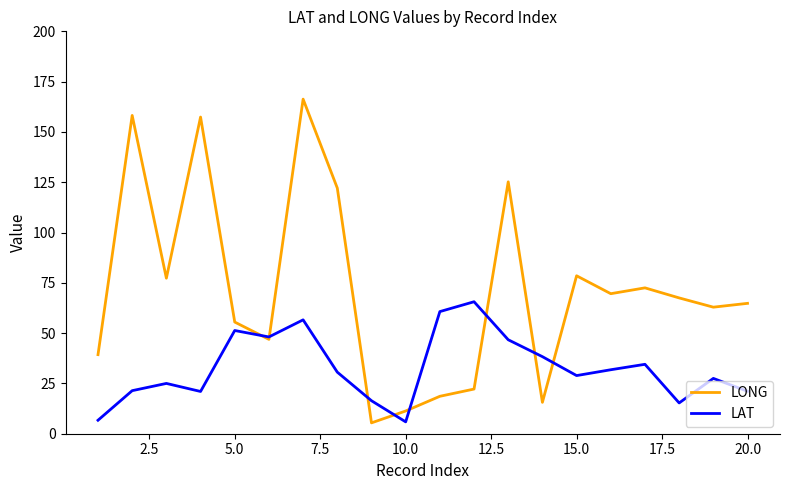

Rank the series by their maximum value, from highest to lowest.

LONG, LAT